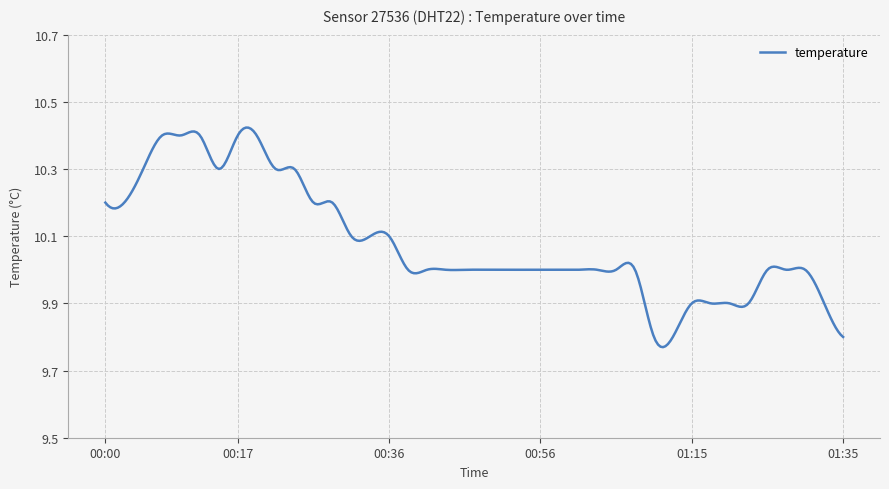

What is the difference between the maximum and minimum values?

0.7